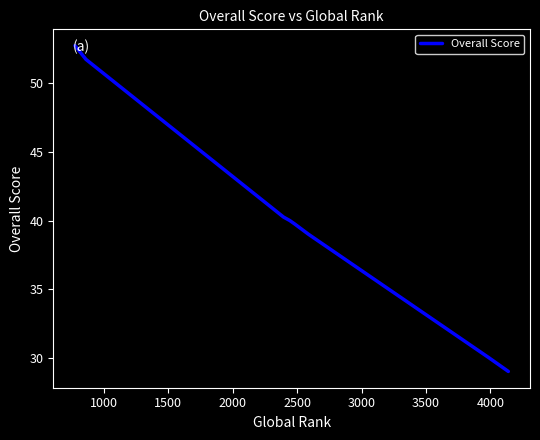

What is the smallest value displayed?

29.0